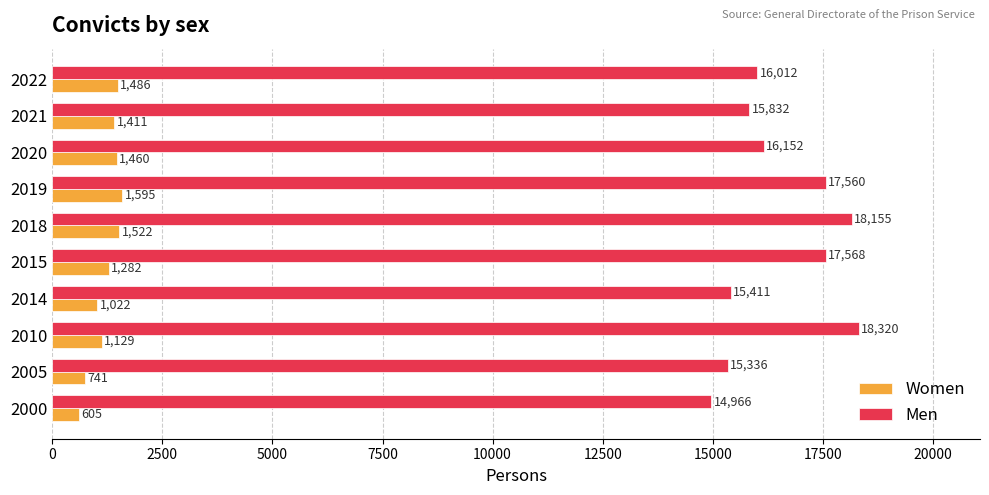

What are all the series names shown in the legend?

Women, Men